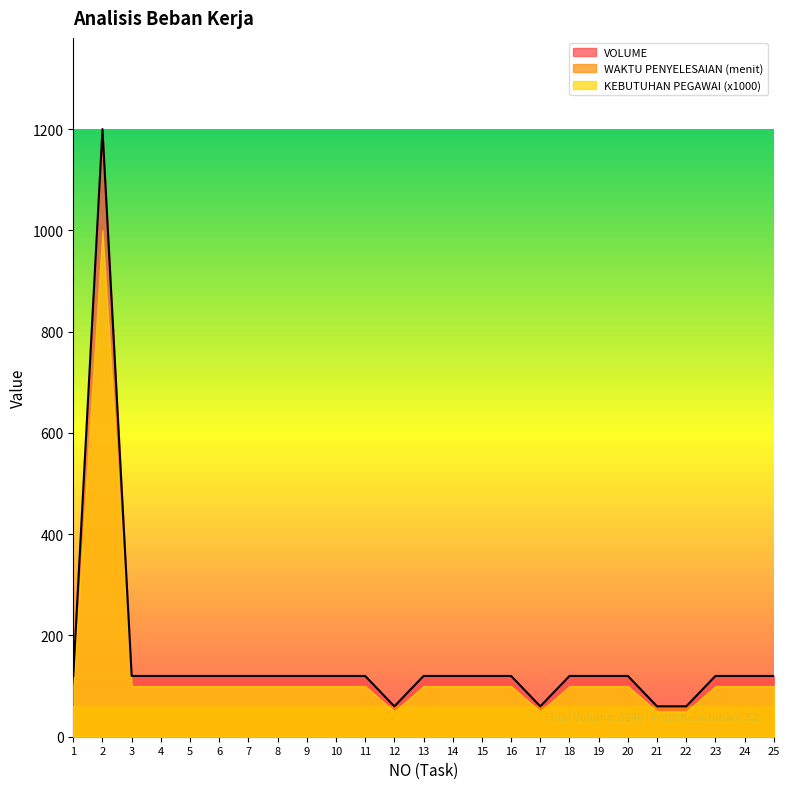

What is the sum of all VOLUME values?

3840